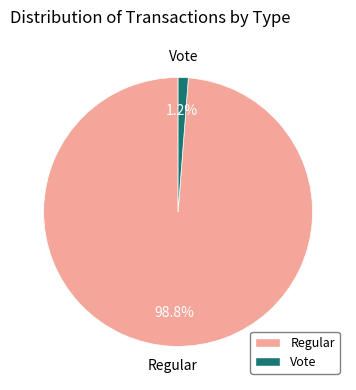

Is it true that Regular is 85% of the pie?

False